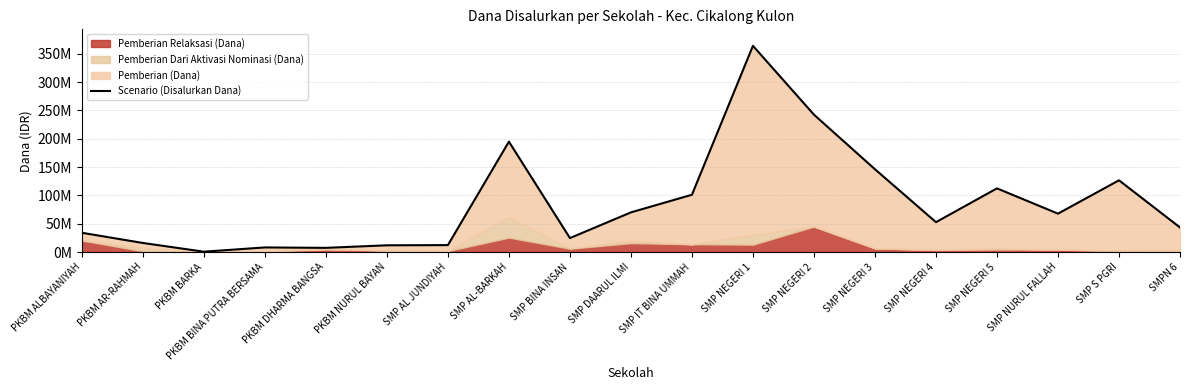

How many points are higher than both their immediate neighbors (excluding endpoints)?

5